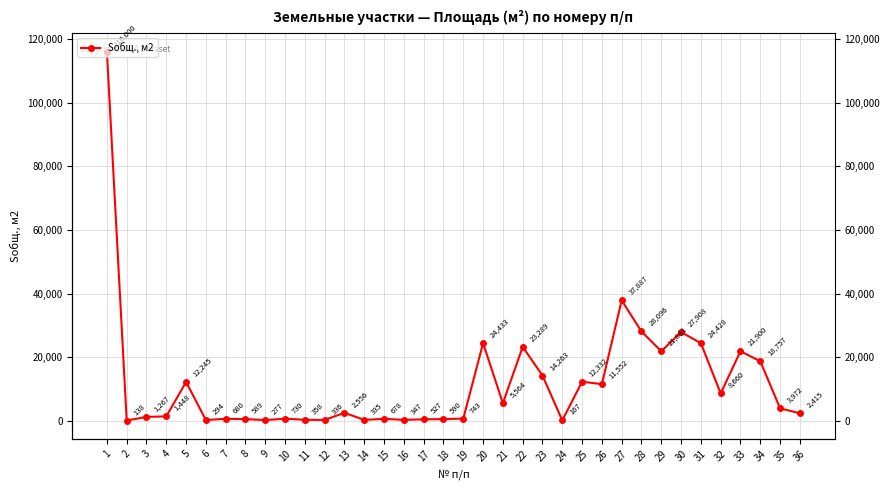

The value at 36 is 2415. True or false?

True